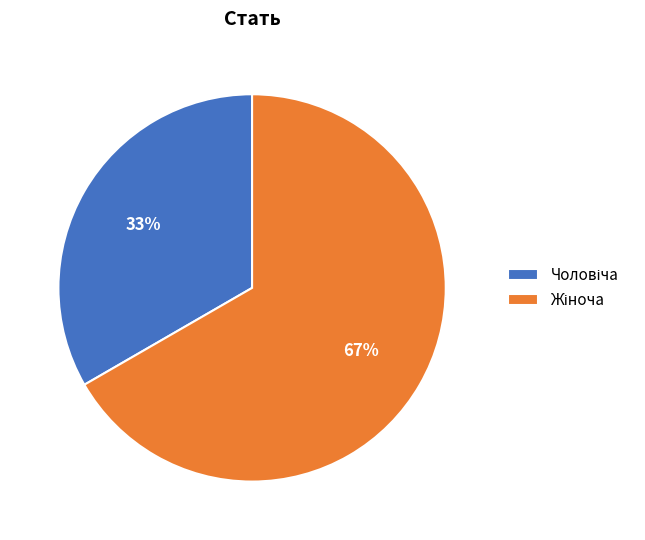

Is there any slice that represents more than half of the pie?

Yes